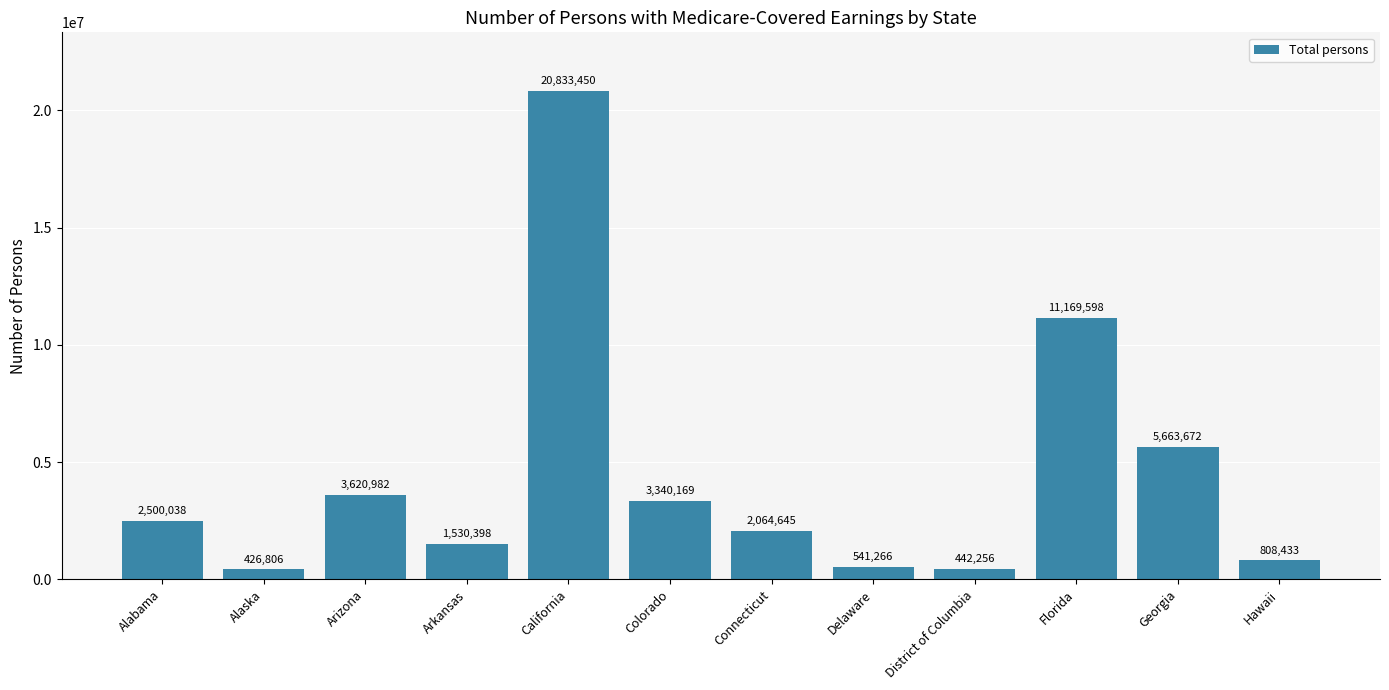

List the labels in order of value, largest first.

California, Florida, Georgia, Arizona, Colorado, Alabama, Connecticut, Arkansas, Hawaii, Delaware, District of Columbia, Alaska